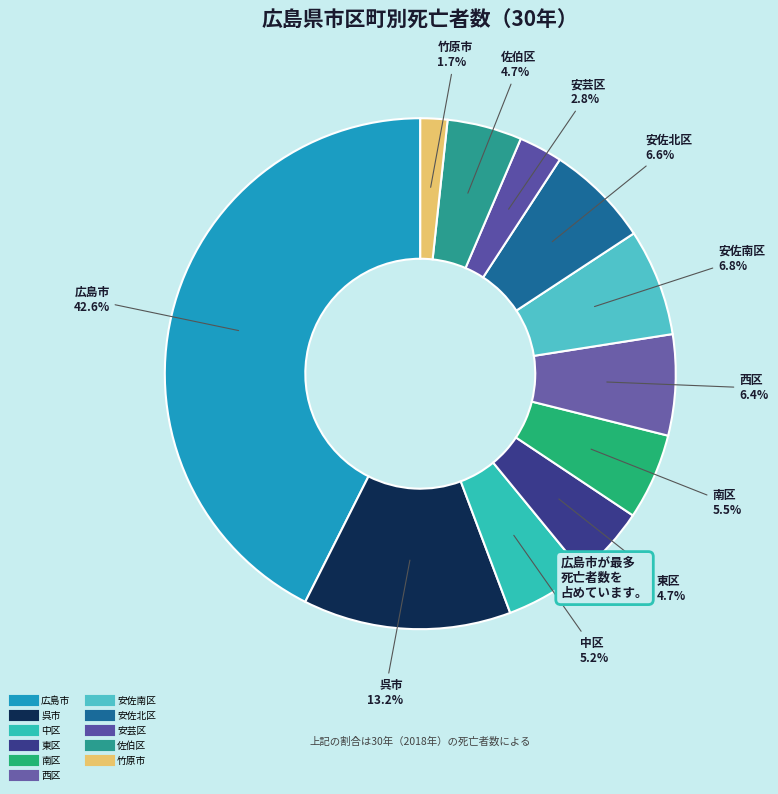

What is the smallest slice in the pie chart?

竹原市